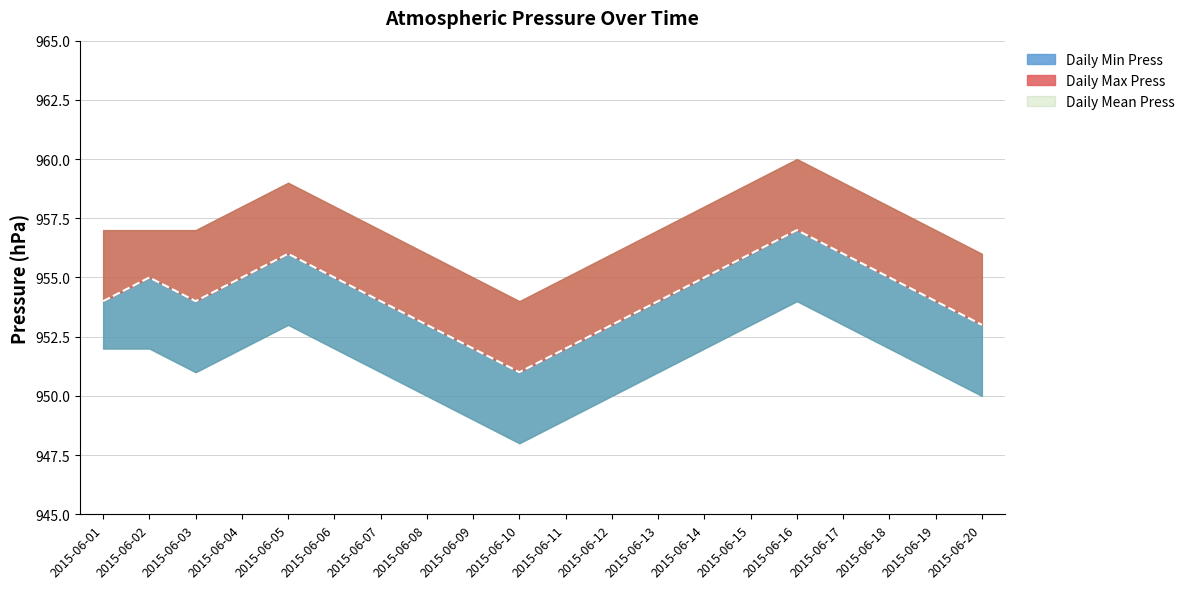

At which category does Daily Max Press reach its first local valley?

2015-06-10